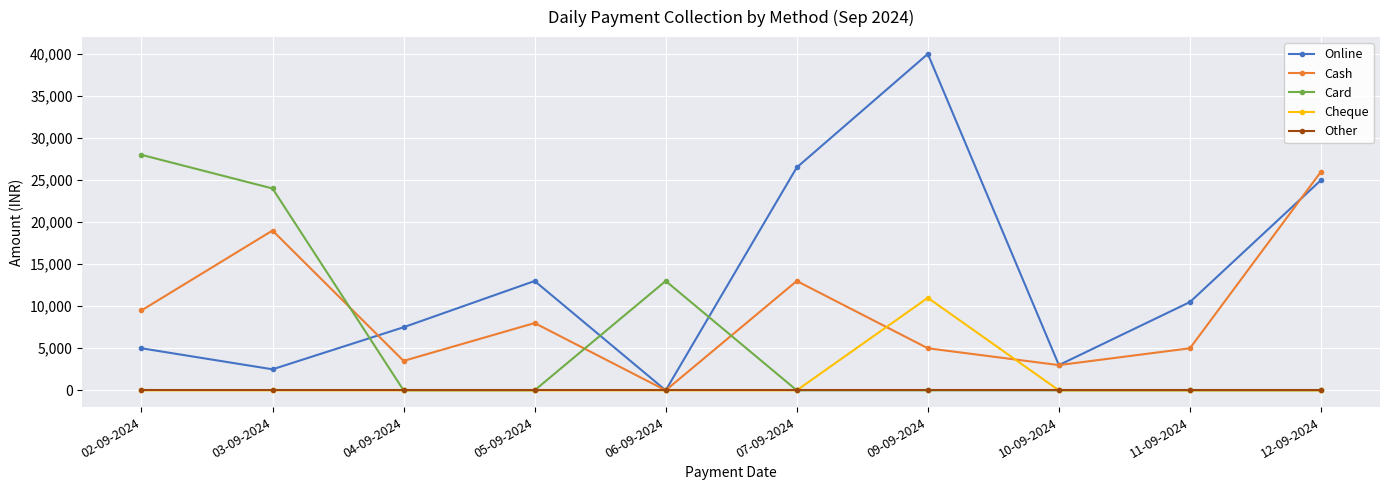

Between 04-09-2024 and 06-09-2024, which series saw the biggest shift?

Card